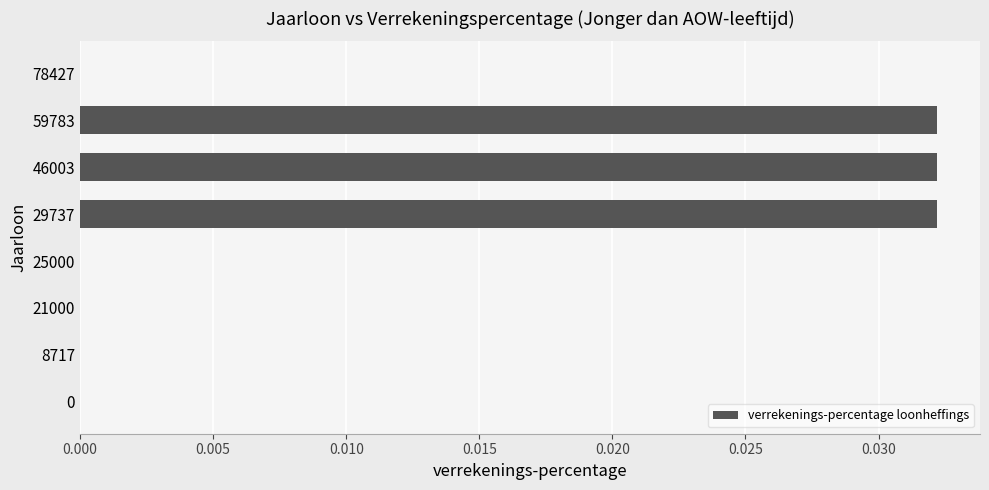

What is the sum of all values?

0.1